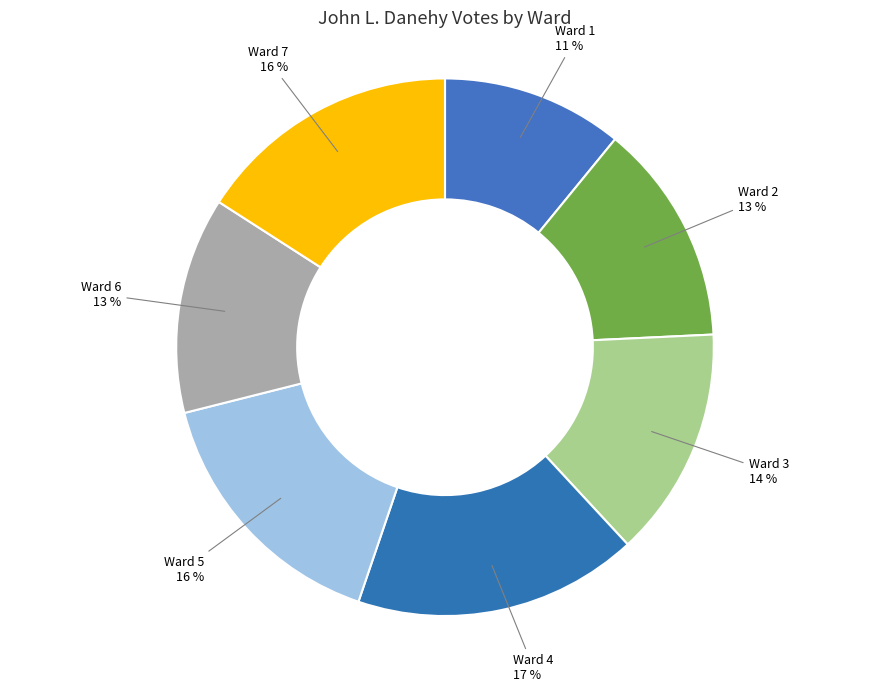

Which slice is the smallest?

Ward 1